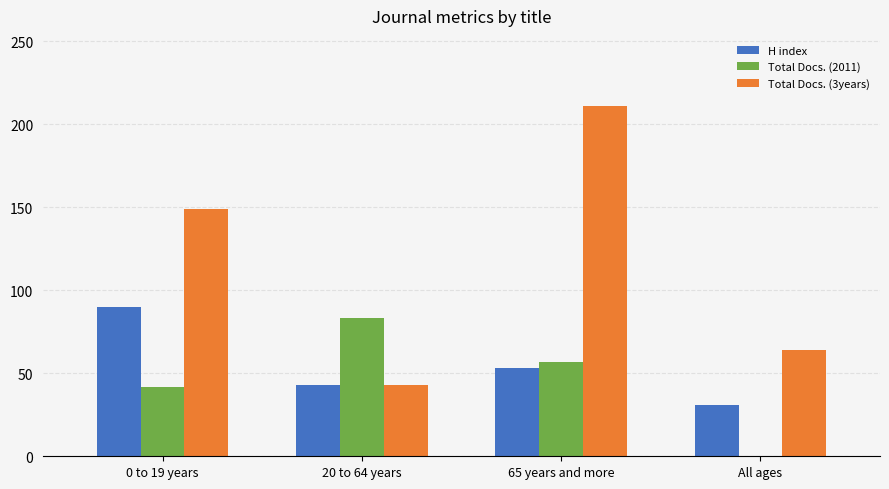

Reading right to left, transcribe all the data shown in this chart.

H index: 31	53	43	90
Total Docs. (2011): 0	57	83	42
Total Docs. (3years): 64	211	43	149